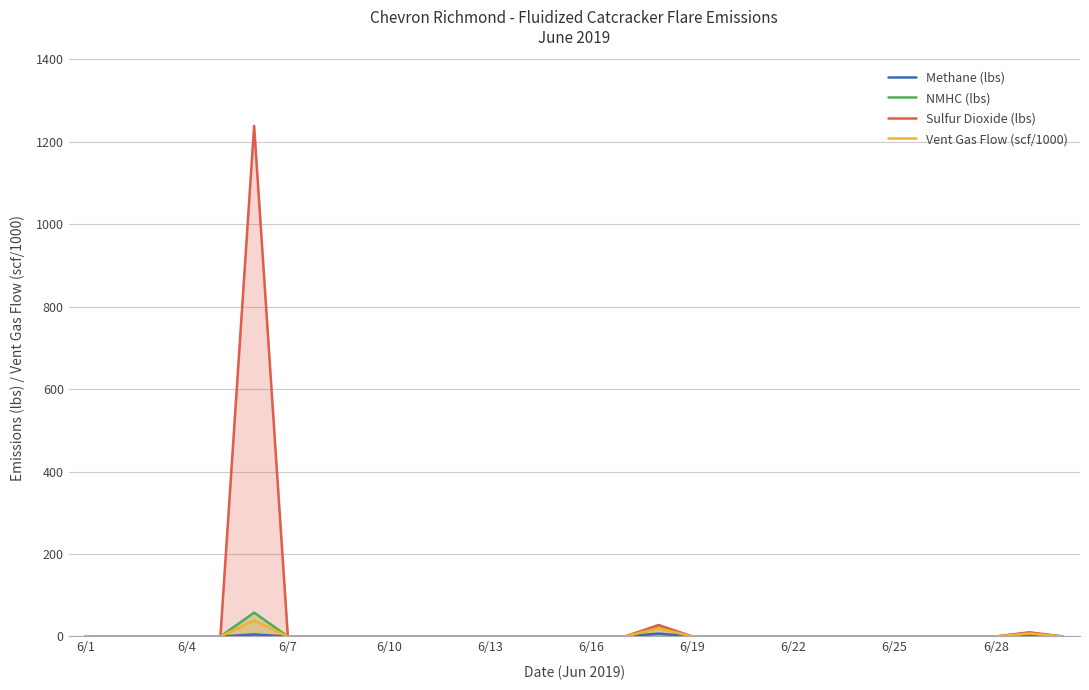

True or false: NMHC (lbs) and Sulfur Dioxide (lbs) cross at least once.

False